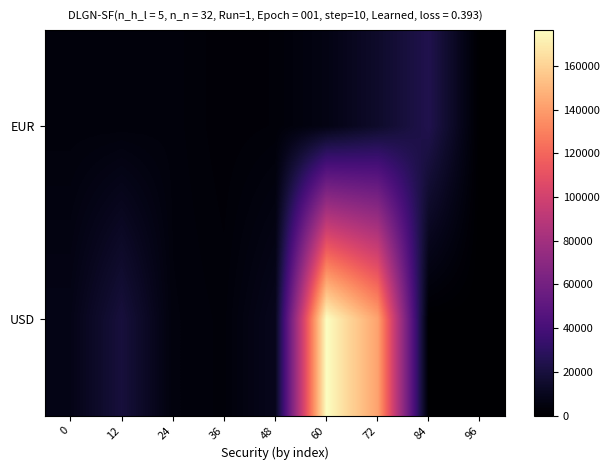

At 72, list the series in order from smallest to largest.

EUR, USD